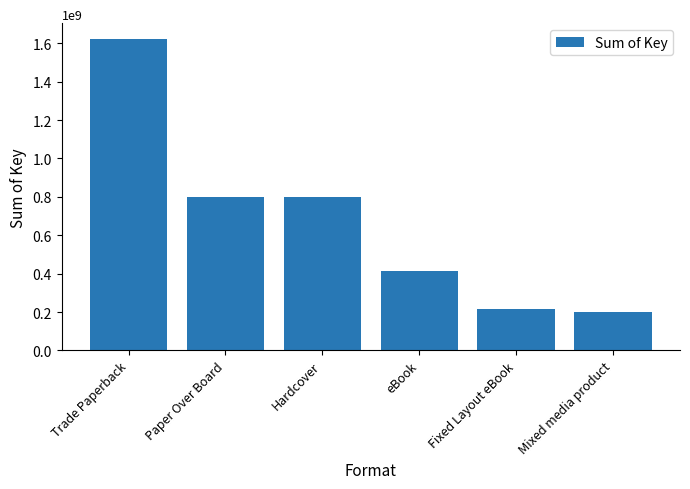

How many categories are shown in the chart?

6